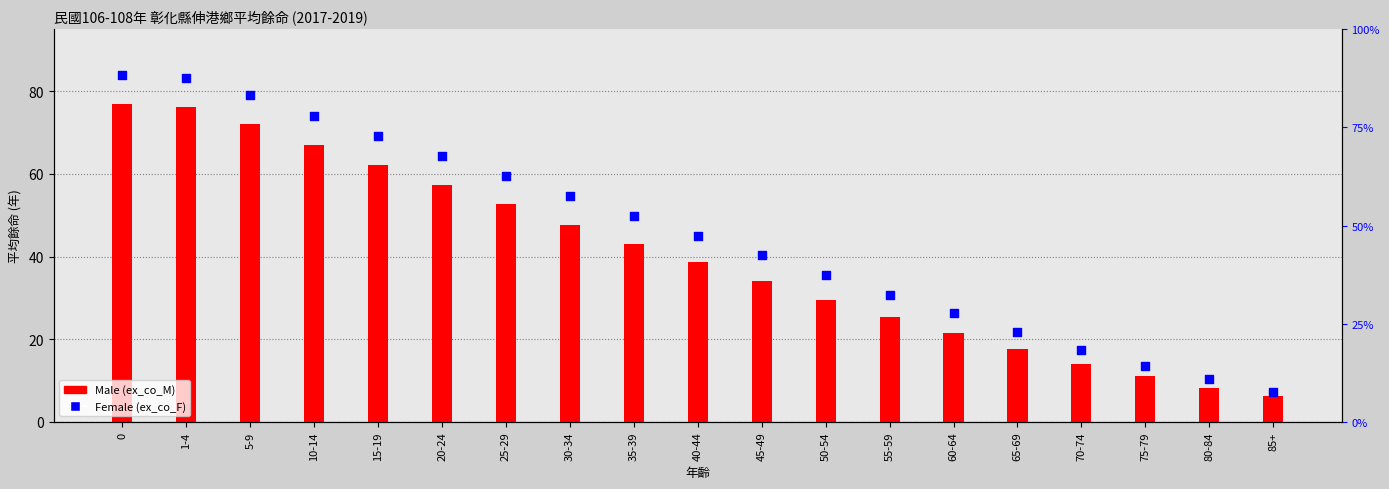

At how many categories does at least one series exceed 75?

3